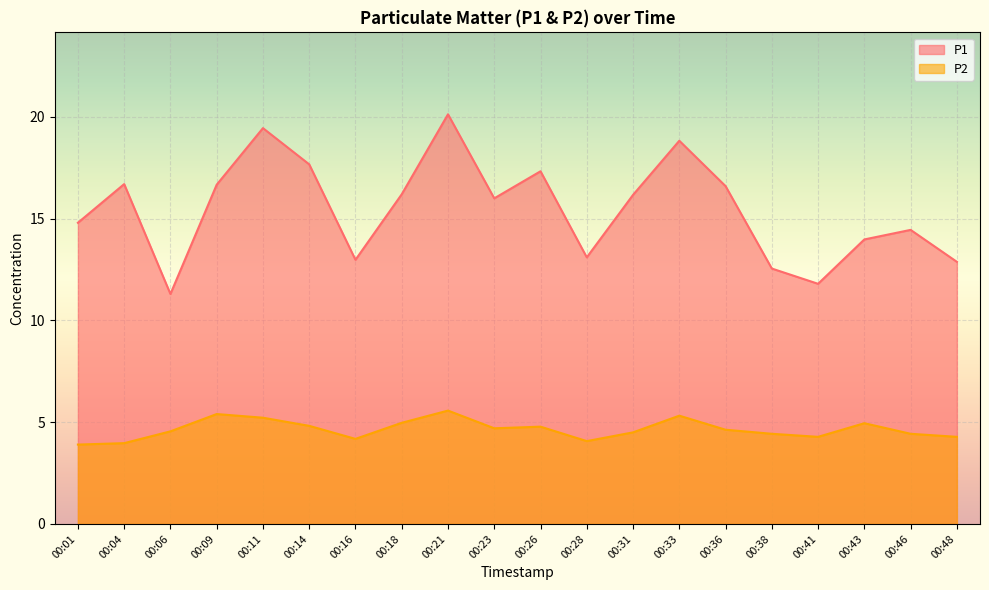

Which series changed the most between 00:11 and 00:43?

P1